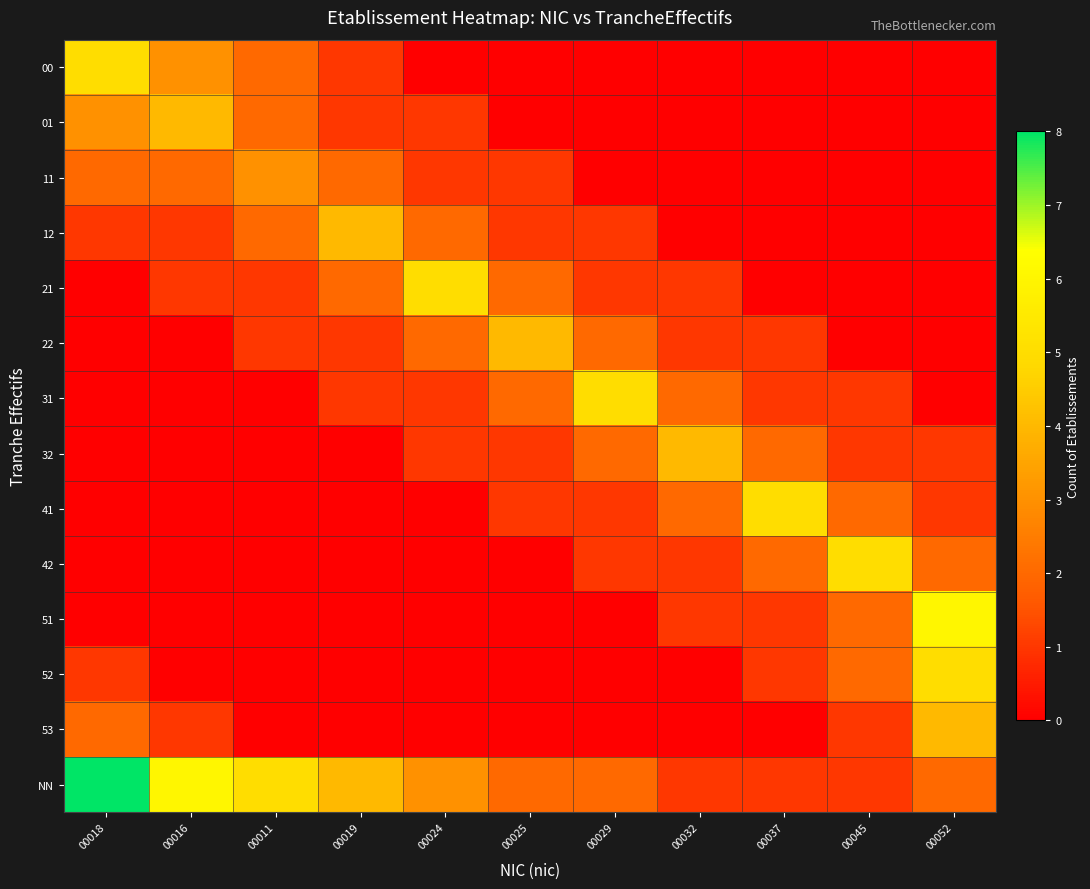

How many data points does each series have?

11